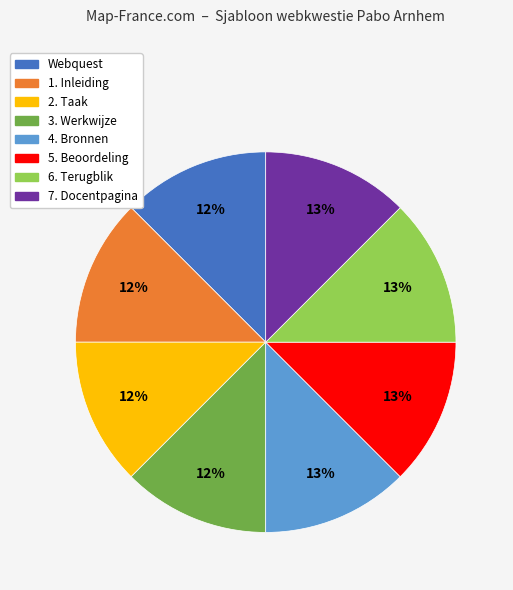

Approximately how many times larger is the value at Webquest compared to 3. Werkwijze?

1.0